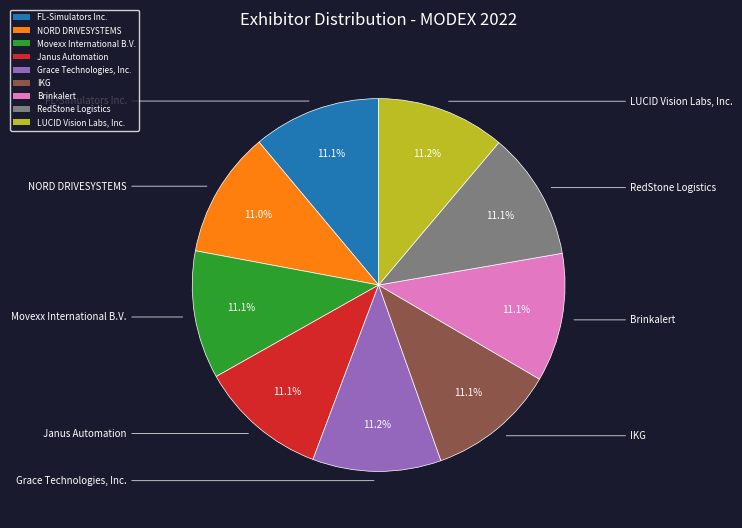

How many segments does this pie chart have?

9